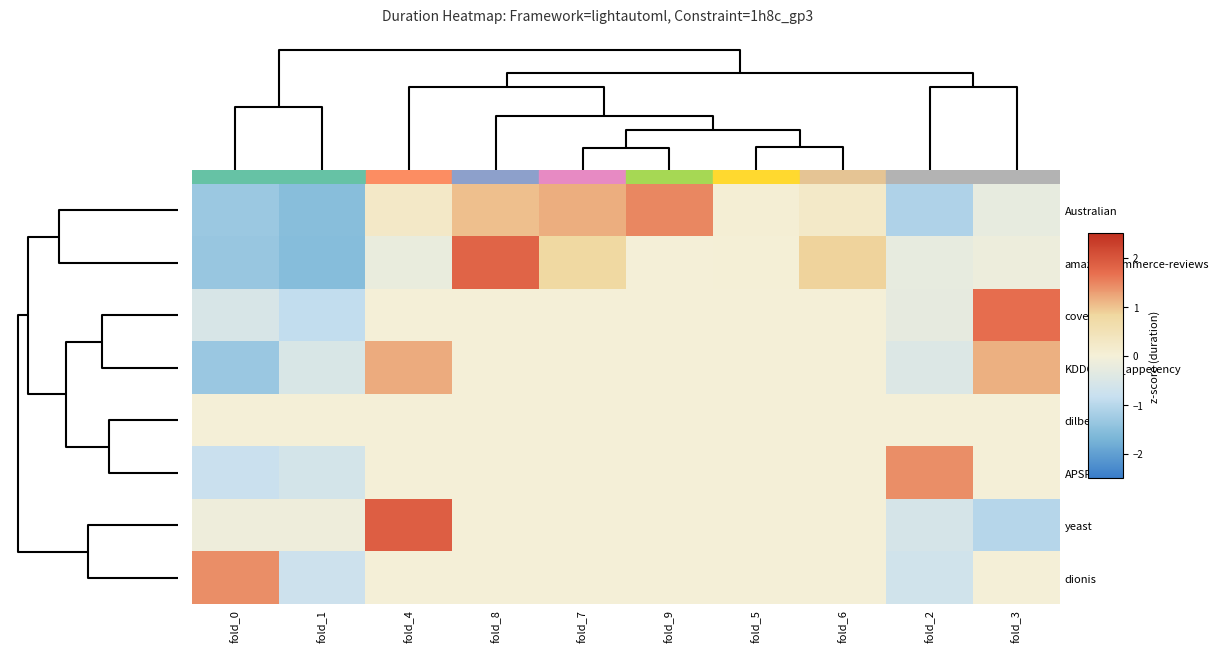

Which series has the largest total across all categories?

amazon-commerce-reviews